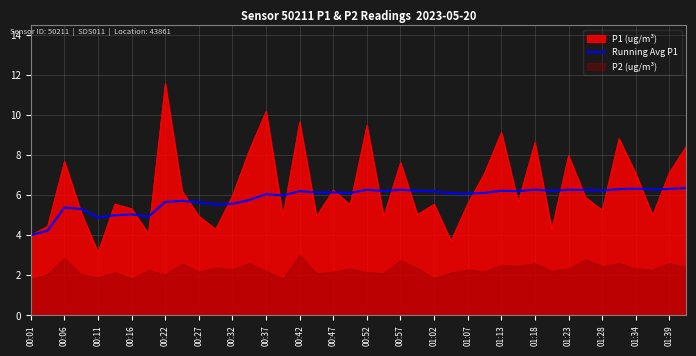

Reading right to left, extract all data points from this chart.

6.4	6.3	6.3	6.3	6.3	6.2	6.3	6.3	6.2	6.3	6.2	6.2	6.1	6.1	6.1	6.2	6.2	6.3	6.2	6.3	6.1	6.1	6.1	6.2	6.0	6.0	5.8	5.6	5.5	5.6	5.7	5.7	4.9	5.0	5.0	4.9	5.3	5.4	4.2	4.0